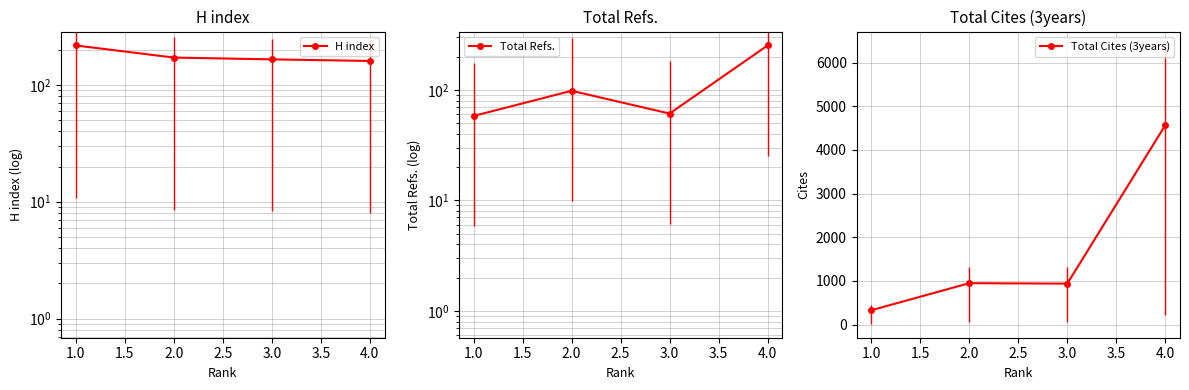

Does the chart have visible grid lines?

Yes